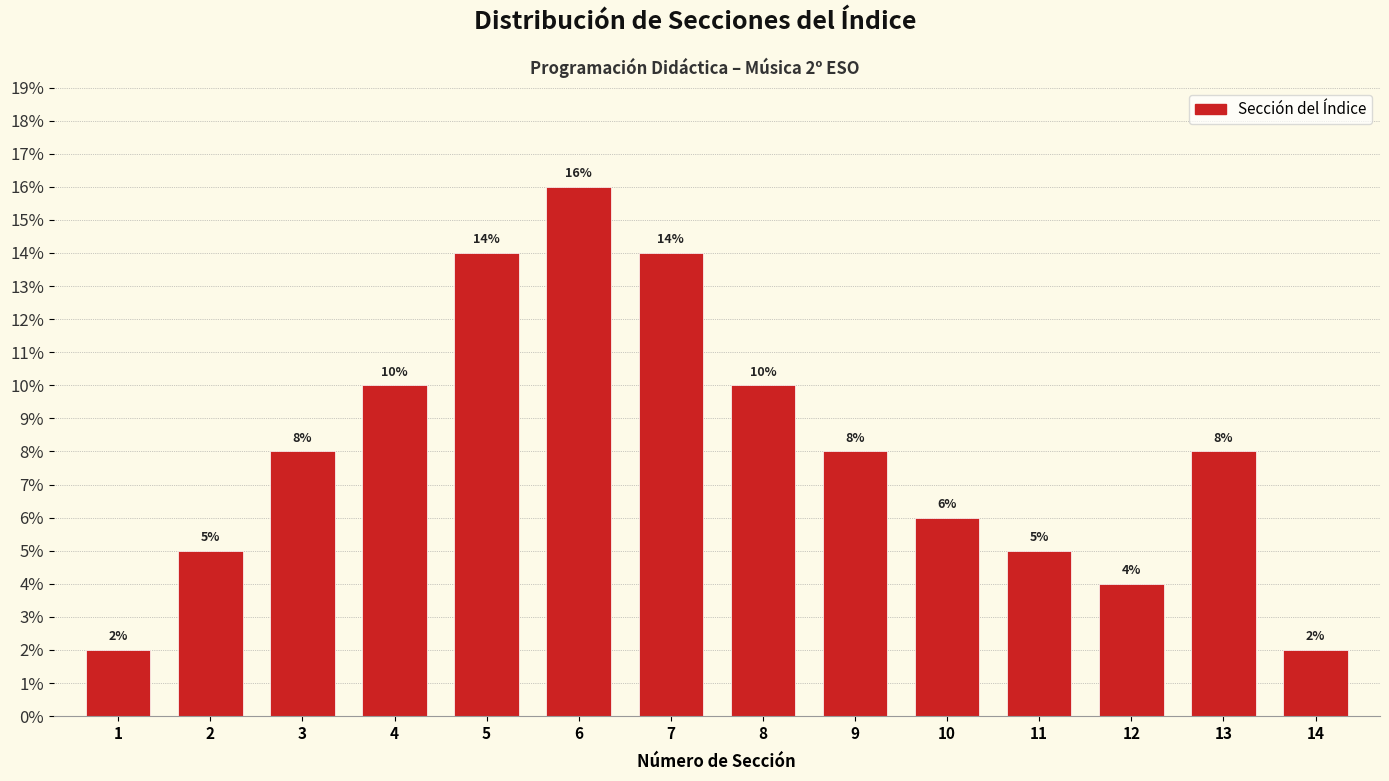

Reading left to right, extract all data points from this chart.

2.0	5.0	8.0	10.0	14.0	16.0	14.0	10.0	8.0	6.0	5.0	4.0	8.0	2.0